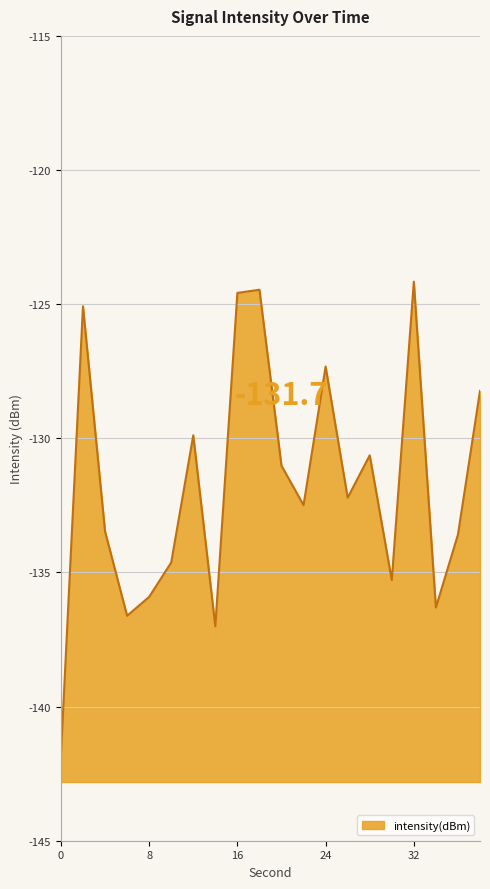

Which has a higher value, 8 or 2?

2